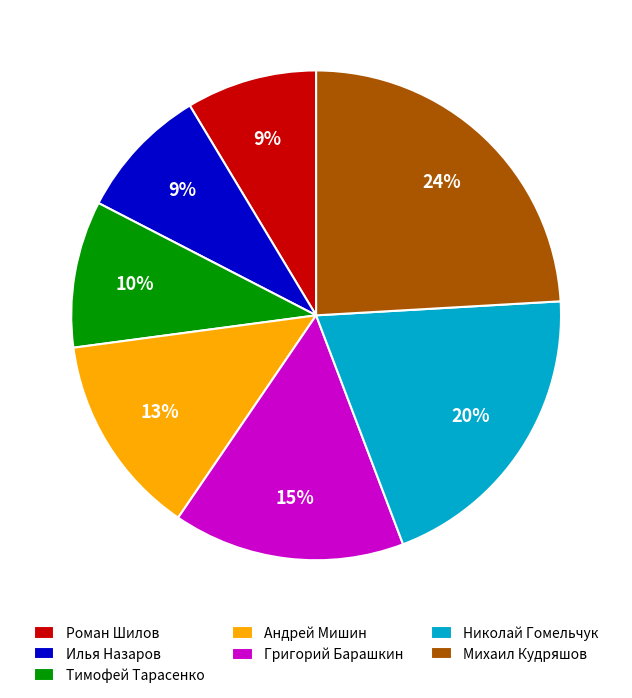

To the nearest percent, what is the difference between the Григорий Барашкин and Михаил Кудряшов slice percentages?

9%